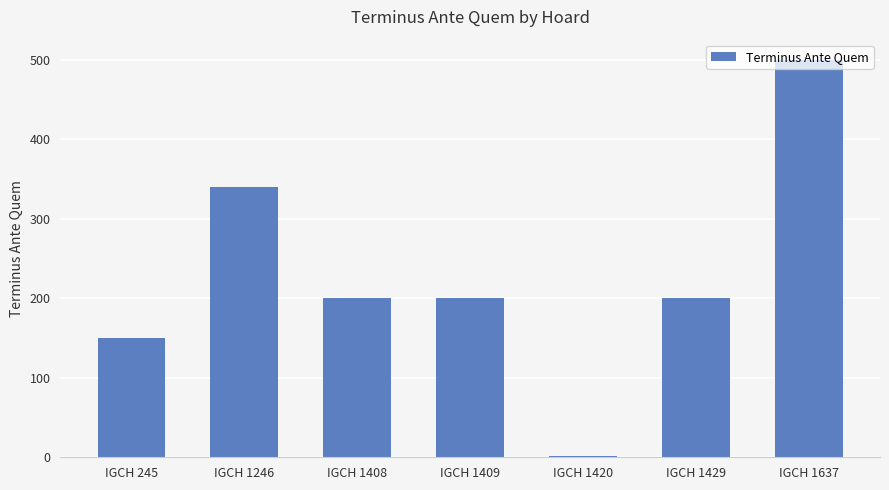

What is the sum of the values at IGCH 1408 and IGCH 1429?

400